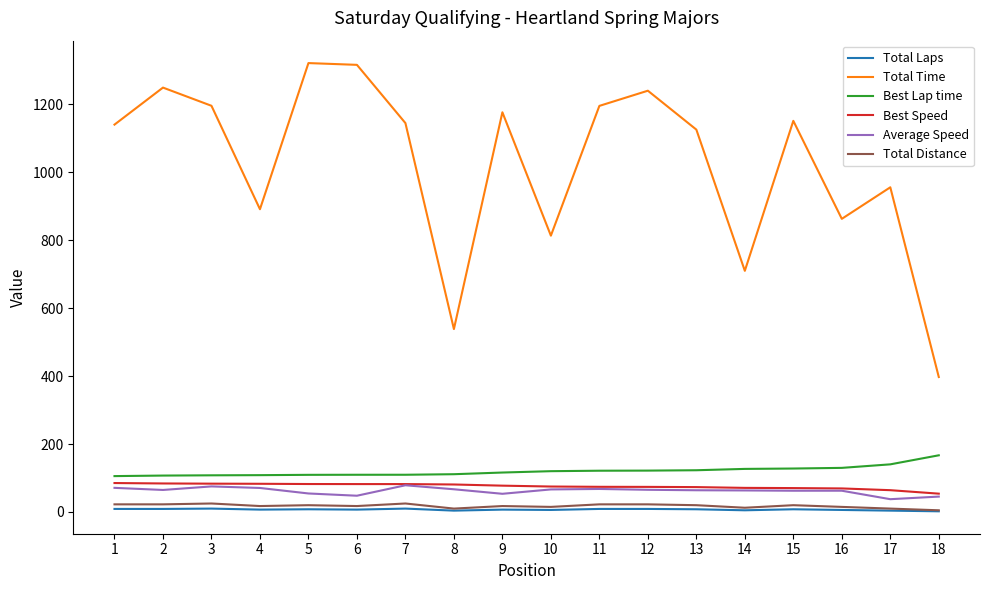

Is the value of Average Speed at 13 greater than the value of Total Time at 10?

No